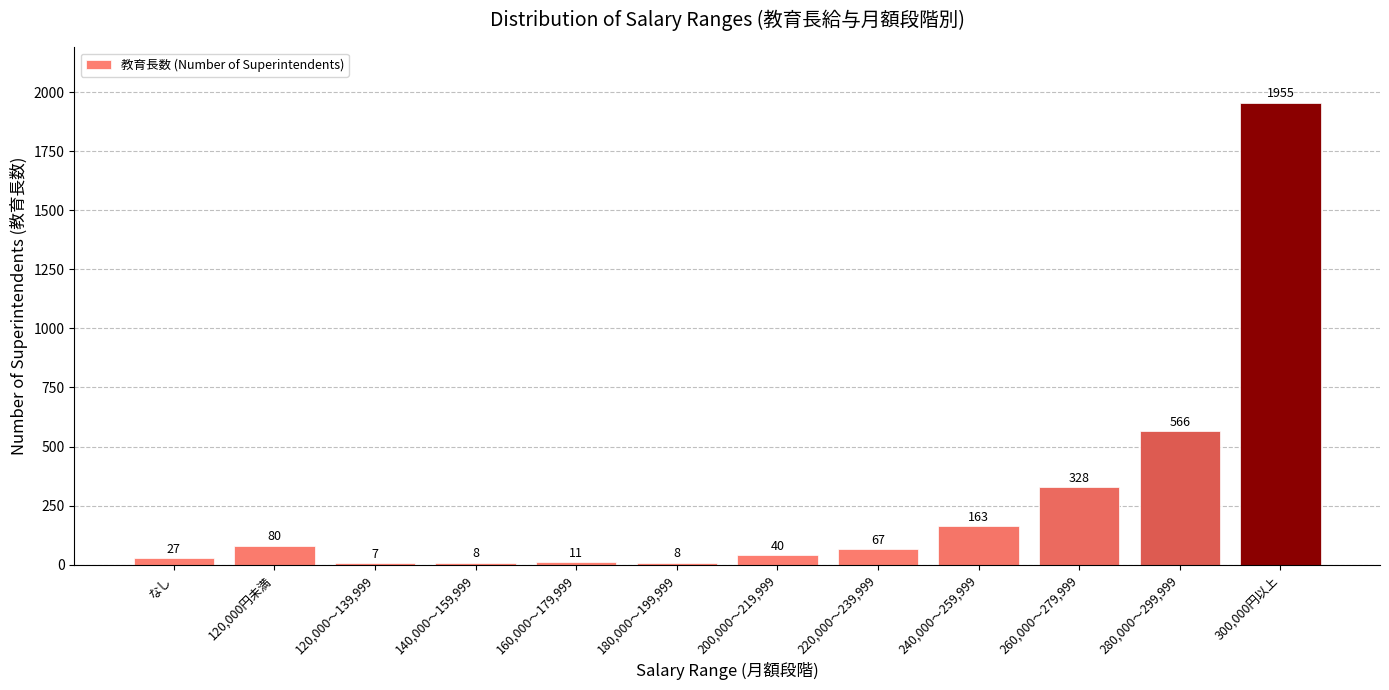

Reading right to left, extract all data points from this chart.

300,000円以上=1955	280,000～299,999=566	260,000～279,999=328	240,000～259,999=163	220,000～239,999=67	200,000～219,999=40	180,000～199,999=8	160,000～179,999=11	140,000～159,999=8	120,000～139,999=7	120,000円未満=80	なし=27